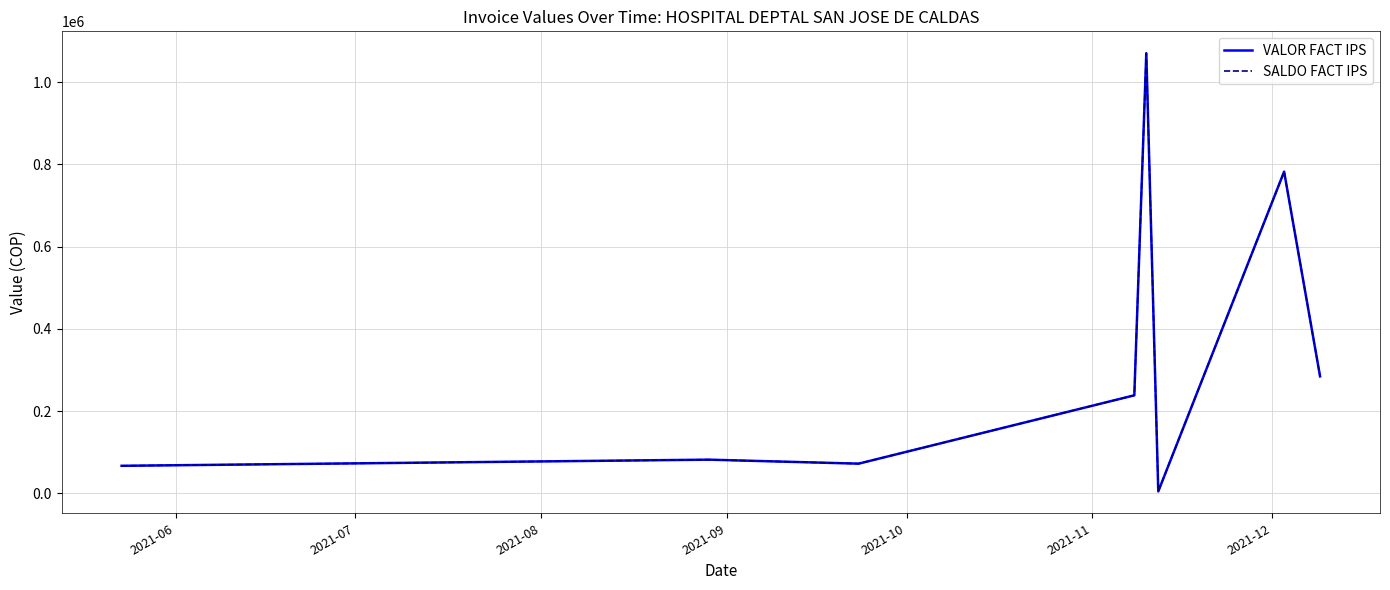

Does the chart have visible grid lines?

Yes